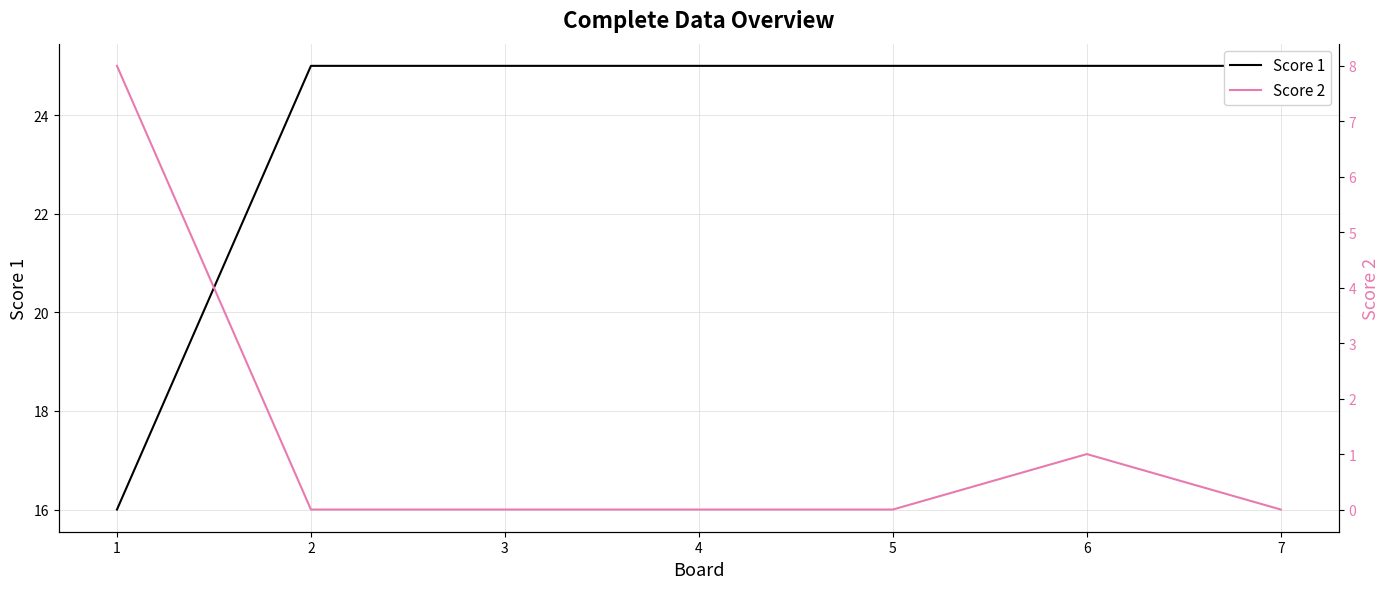

What is the sum of all Score 2 values?

9